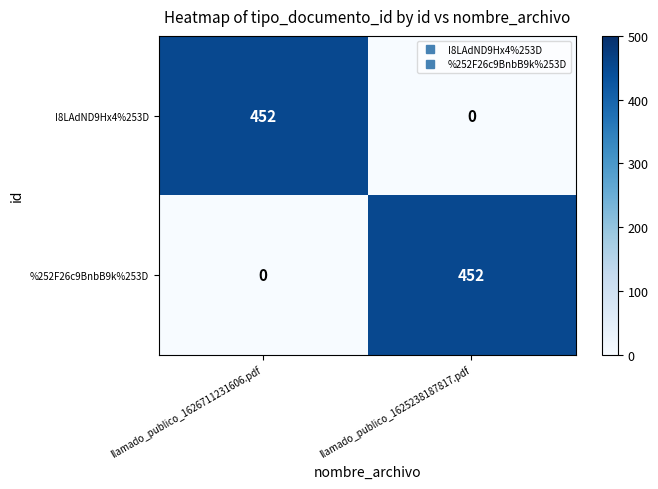

What is the average value of the I8LAdND9Hx4%253D series?

226